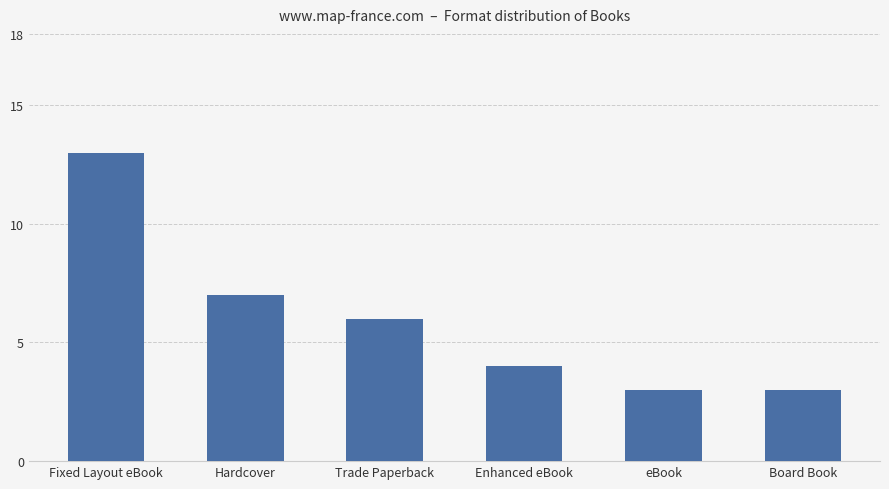

The value at Enhanced eBook is 4. True or false?

True